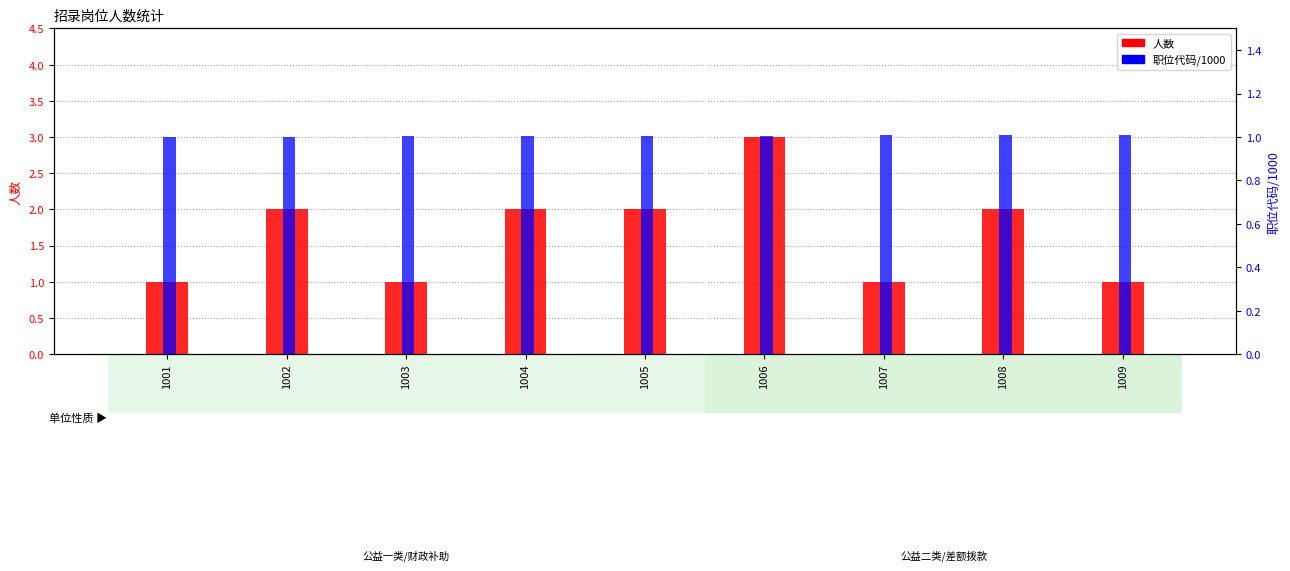

At 1009, list the series in order from smallest to largest.

人数, 职位代码/1000